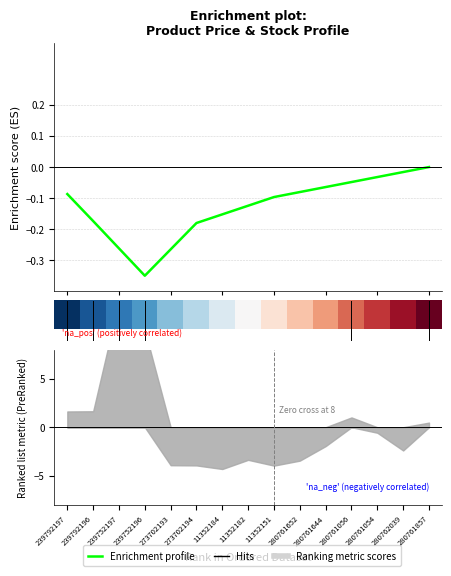

The value of Enrichment profile at 8 is -0.3. True or false?

False